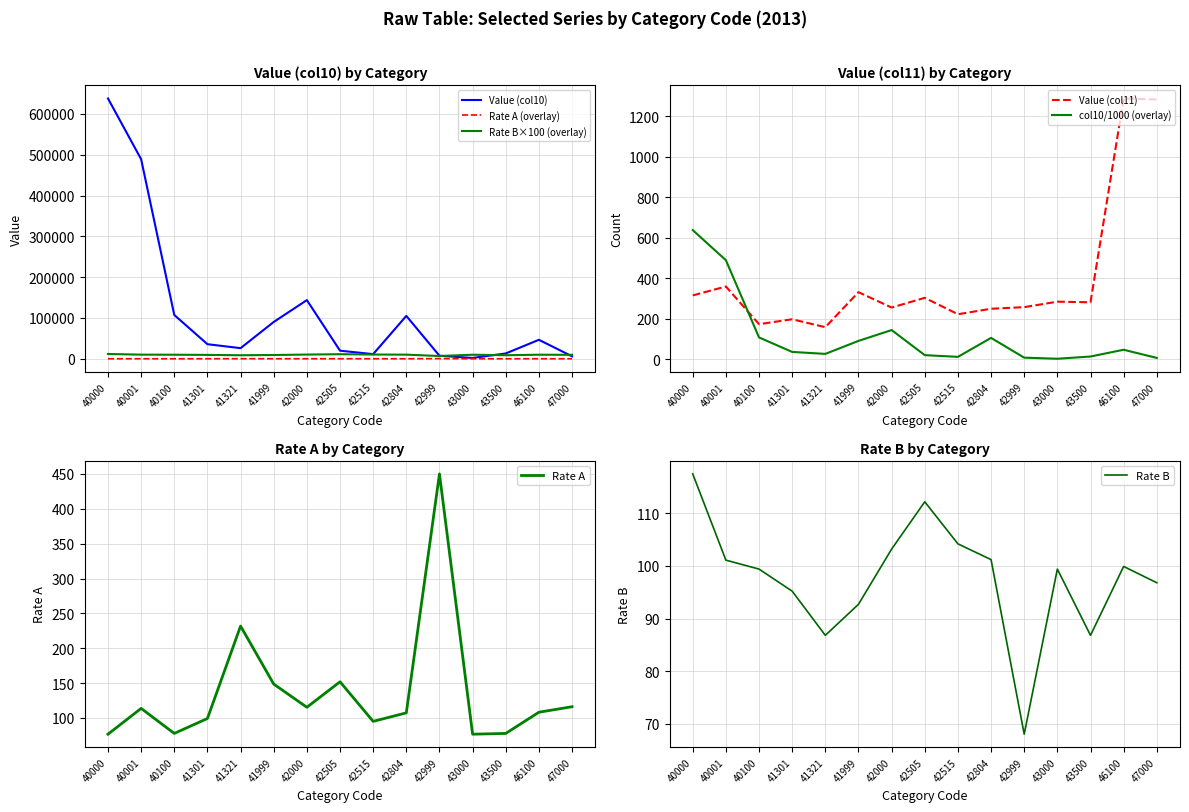

What is the maximum value for Value (col10)?

637747.0